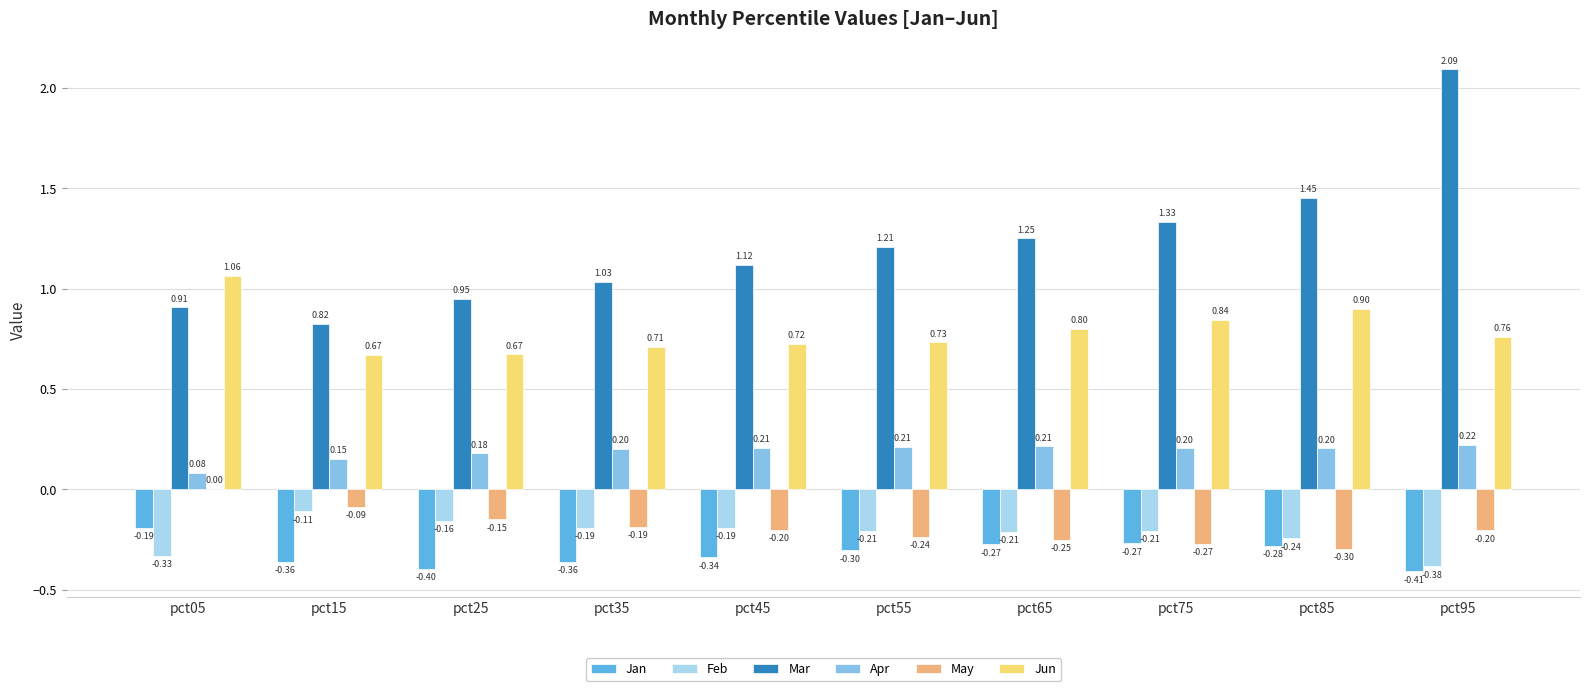

Which series has the largest range (max minus min)?

Mar